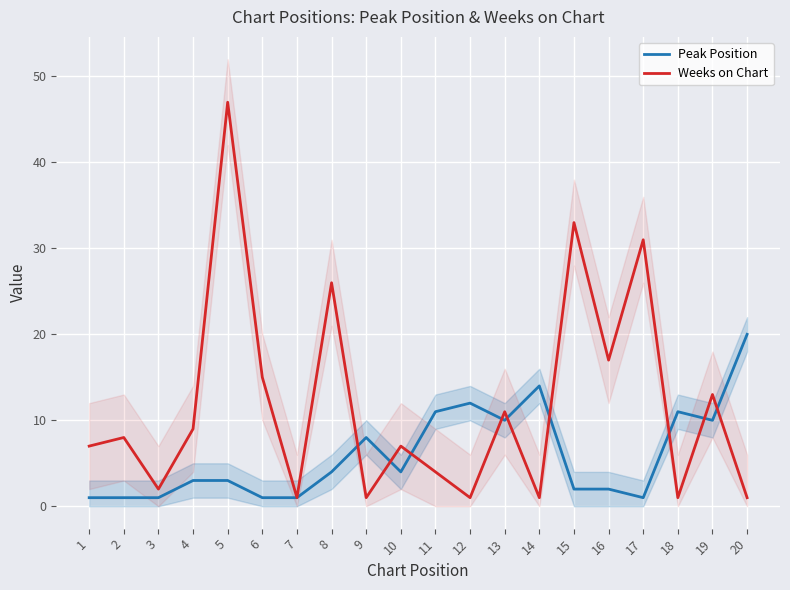

List the series in order of their overall mean, highest first.

Weeks on Chart, Peak Position